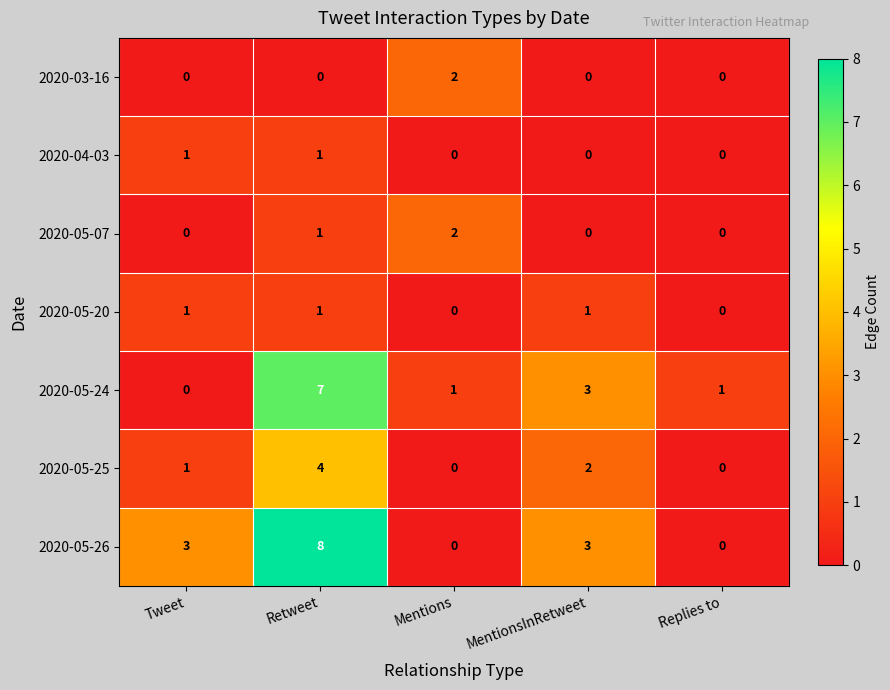

What is the difference between the maximum and second lowest values in the 2020-05-26 series?

8